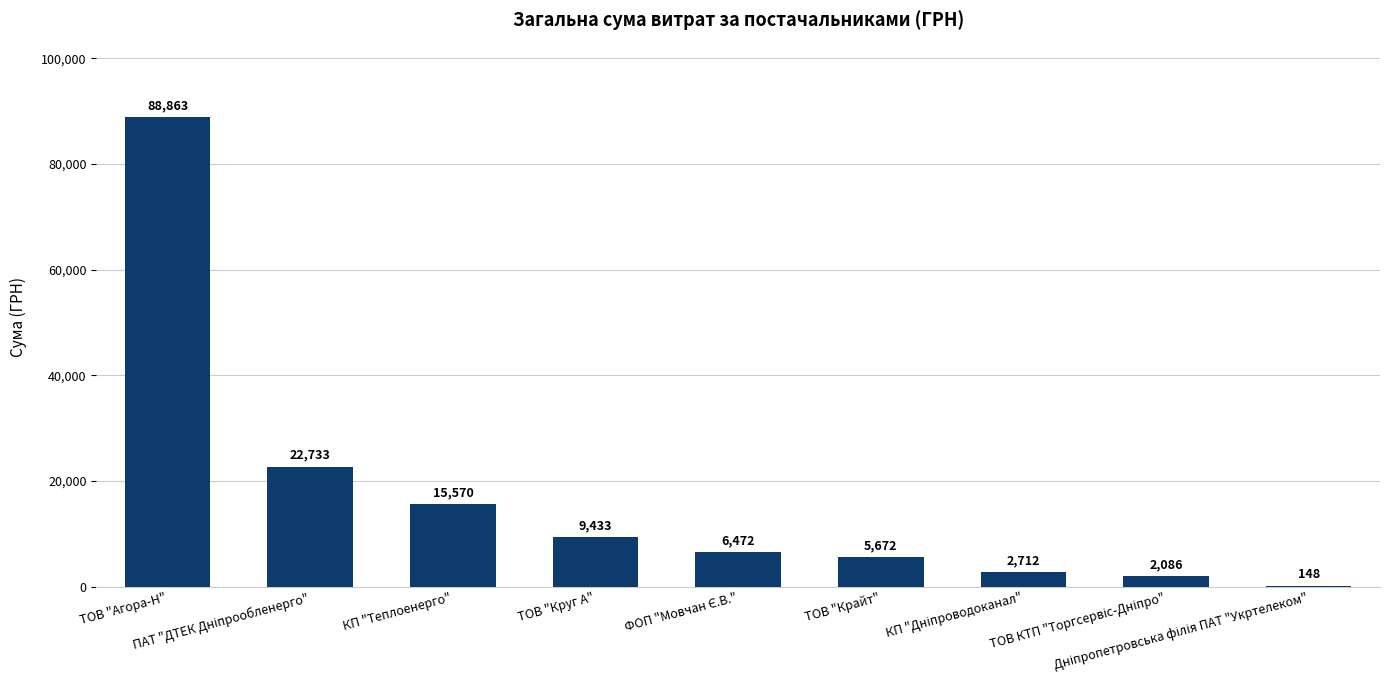

Rank the categories by value from lowest to highest.

Дніпропетровська філія ПАТ "Укртелеком", ТОВ КТП "Торгсервіс-Дніпро", КП "Дніпроводоканал", ТОВ "Крайт", ФОП "Мовчан Є.В.", ТОВ "Круг А", КП "Теплоенерго", ПАТ "ДТЕК Дніпрообленерго", ТОВ "Агора-Н"